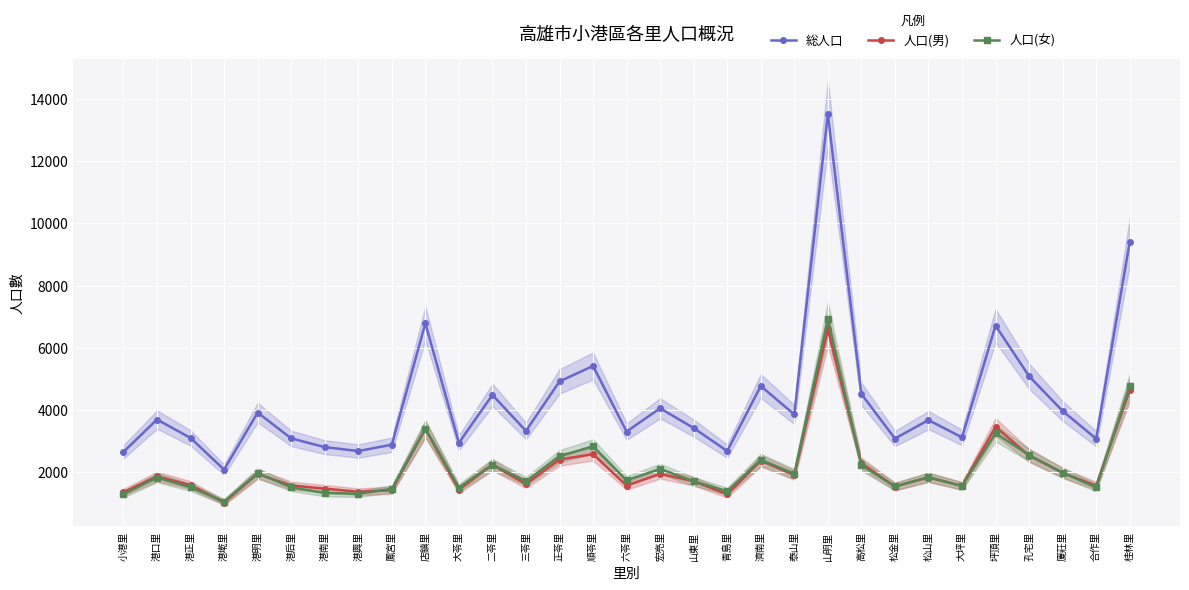

Between 港口里 and 港南里, which is larger?

港口里